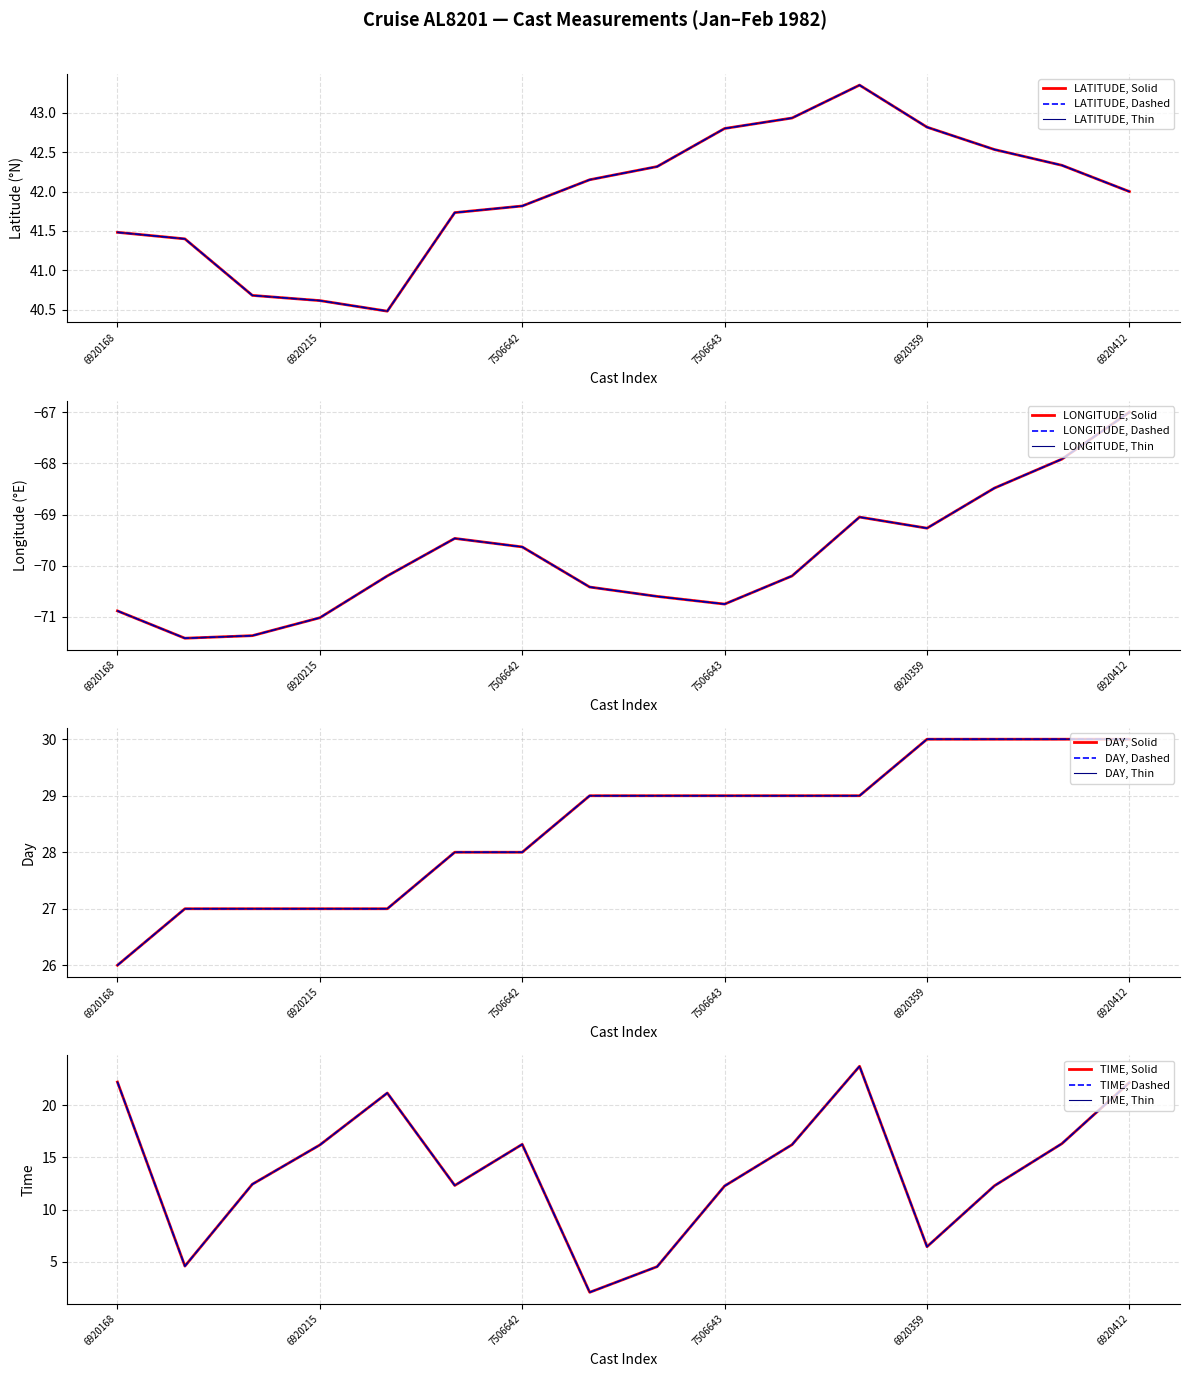

What is the sum of the LATITUDE values at 7506640 and 6920399?

83.0